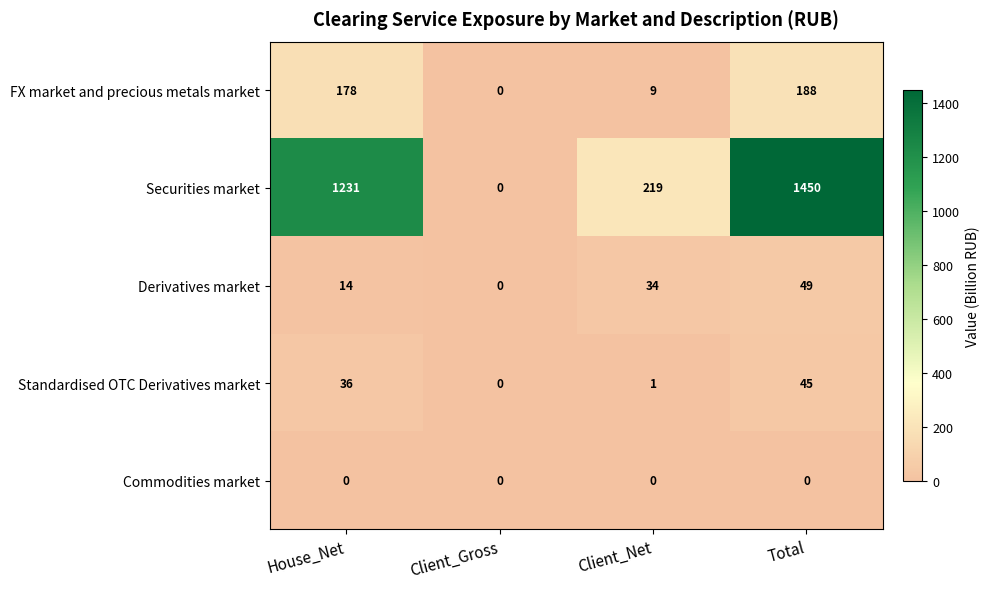

How many data points does each series have?

4